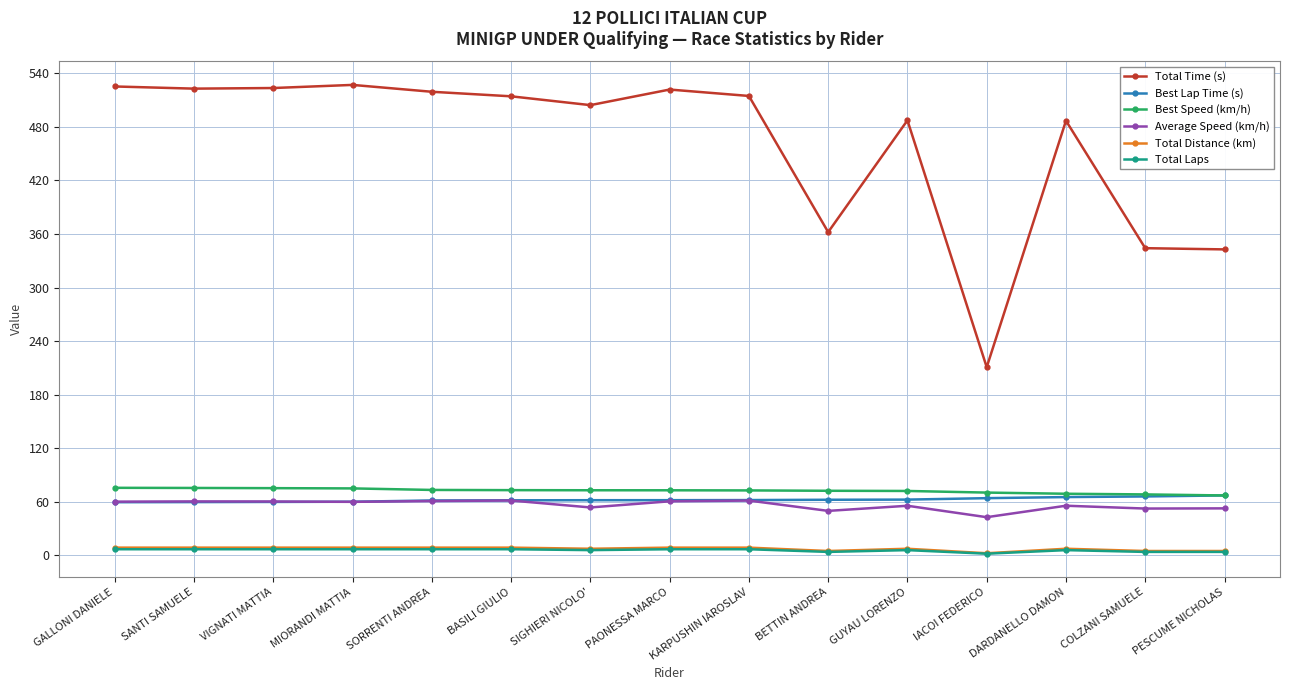

Which series has the widest spread of values?

Total Time (s)